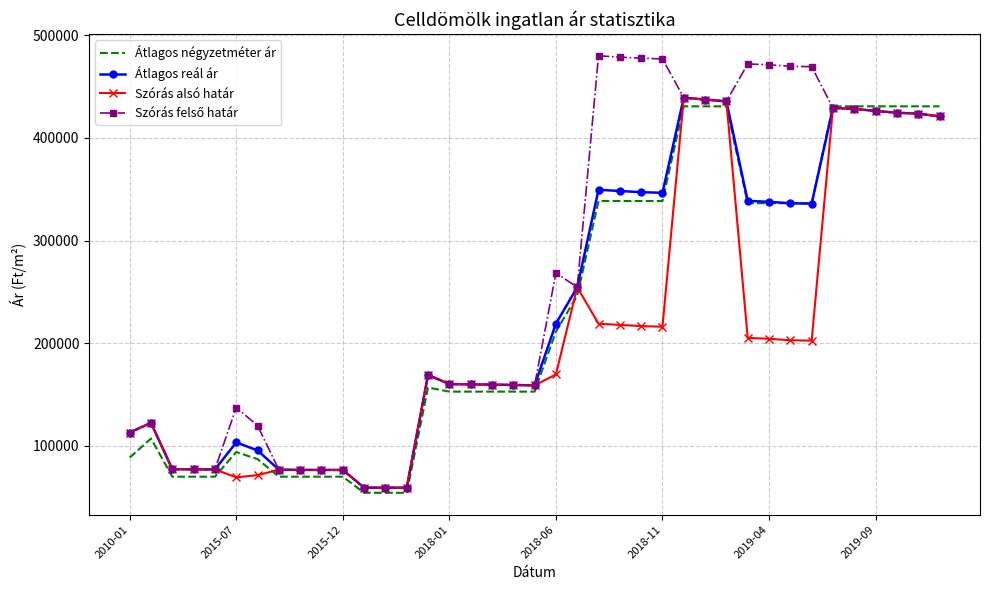

What is the minimum value shown in the chart?

54285